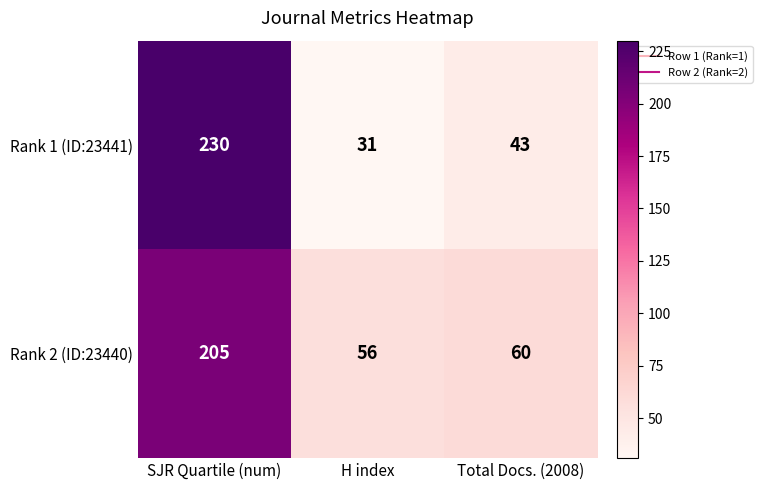

The Rank 1 (ID:23441) series shows 57 at Total Docs. (2008). True or false?

False